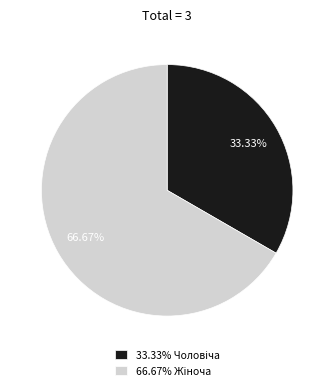

Is there a majority slice in this chart?

Yes